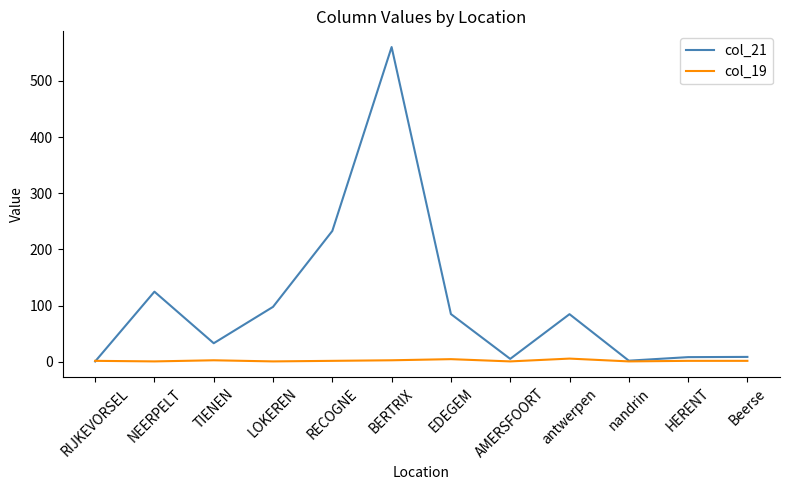

How many lines are shown in the chart?

2